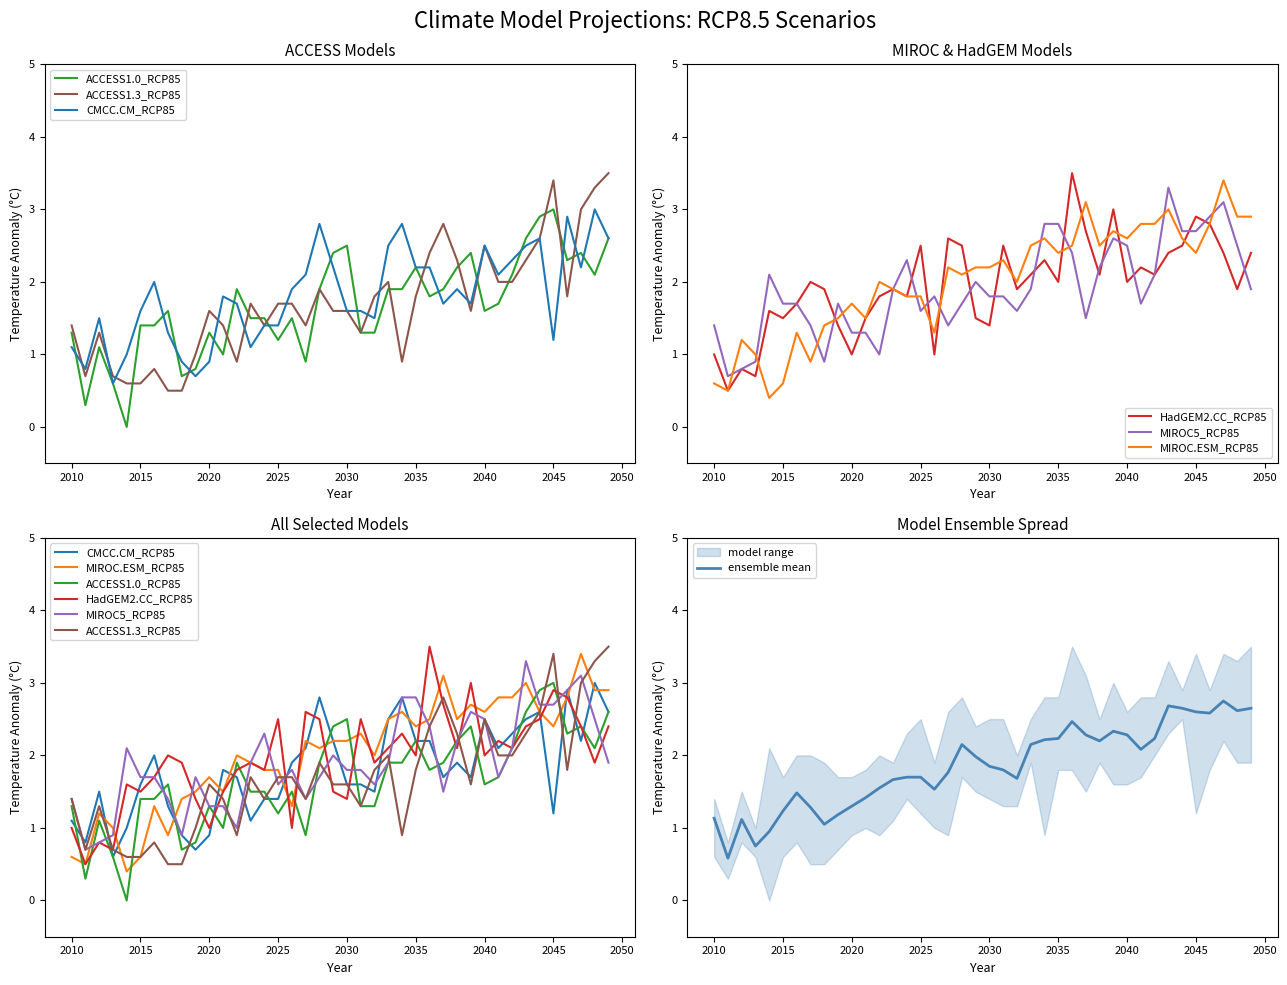

Reading right to left, what are all the values shown in this chart?

CMCC.CM_RCP85: 2.6	3.0	2.2	2.9	1.2	2.6	2.5	2.3	2.1	2.5	1.7	1.9	1.7	2.2	2.2	2.8	2.5	1.5	1.6	1.6	2.2	2.8	2.1	1.9	1.4	1.4	1.1	1.7	1.8	0.9	0.7	0.9	1.3	2.0	1.6	1.0	0.6	1.5	0.8	1.1
MIROC.ESM_RCP85: 2.9	2.9	3.4	2.8	2.4	2.6	3.0	2.8	2.8	2.6	2.7	2.5	3.1	2.5	2.4	2.6	2.5	2.0	2.3	2.2	2.2	2.1	2.2	1.3	1.8	1.8	1.9	2.0	1.5	1.7	1.5	1.4	0.9	1.3	0.6	0.4	1.0	1.2	0.5	0.6
ACCESS1.0_RCP85: 2.6	2.1	2.4	2.3	3.0	2.9	2.6	2.1	1.7	1.6	2.4	2.2	1.9	1.8	2.2	1.9	1.9	1.3	1.3	2.5	2.4	1.9	0.9	1.5	1.2	1.5	1.5	1.9	1.0	1.3	0.8	0.7	1.6	1.4	1.4	0.0	0.6	1.1	0.3	1.3
HadGEM2.CC_RCP85: 2.4	1.9	2.4	2.8	2.9	2.5	2.4	2.1	2.2	2.0	3.0	2.1	2.7	3.5	2.0	2.3	2.1	1.9	2.5	1.4	1.5	2.5	2.6	1.0	2.5	1.8	1.9	1.8	1.5	1.0	1.4	1.9	2.0	1.7	1.5	1.6	0.7	0.8	0.5	1.0
MIROC5_RCP85: 1.9	2.5	3.1	2.9	2.7	2.7	3.3	2.1	1.7	2.5	2.6	2.2	1.5	2.4	2.8	2.8	1.9	1.6	1.8	1.8	2.0	1.7	1.4	1.8	1.6	2.3	1.9	1.0	1.3	1.3	1.7	0.9	1.4	1.7	1.7	2.1	0.9	0.8	0.7	1.4
ACCESS1.3_RCP85: 3.5	3.3	3.0	1.8	3.4	2.6	2.3	2.0	2.0	2.5	1.6	2.3	2.8	2.4	1.8	0.9	2.0	1.8	1.3	1.6	1.6	1.9	1.4	1.7	1.7	1.4	1.7	0.9	1.4	1.6	1.0	0.5	0.5	0.8	0.6	0.6	0.7	1.3	0.7	1.4